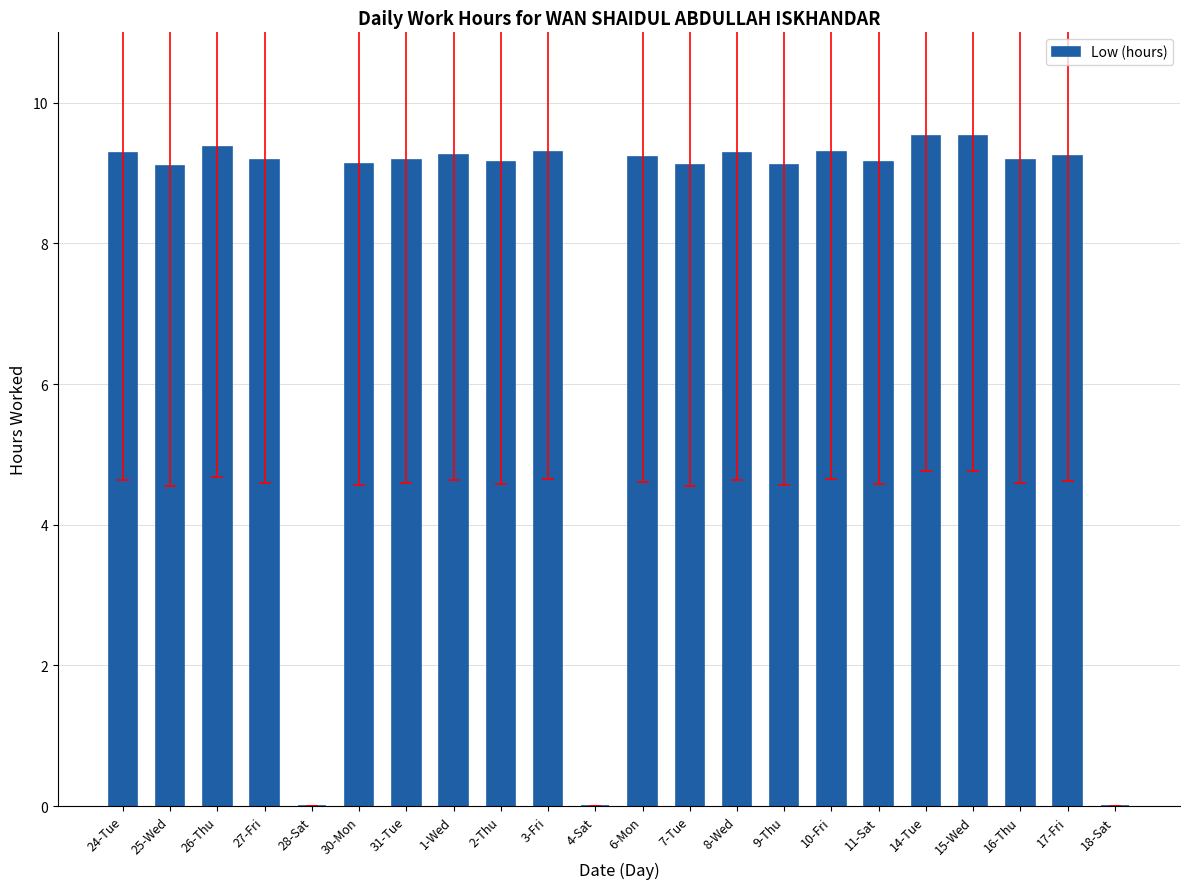

The chart shows a value of 15.0 at 25-Wed. True or false?

False